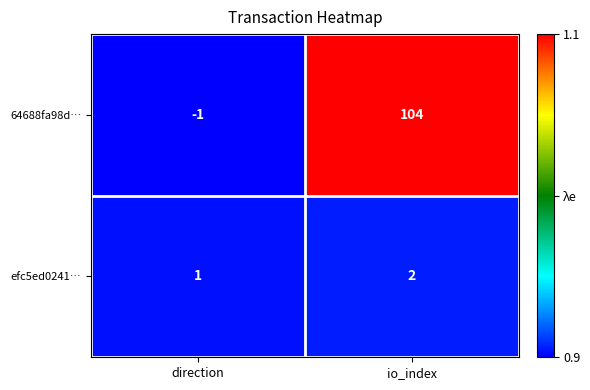

Which series changed the most between direction and io_index?

64688fa98d…